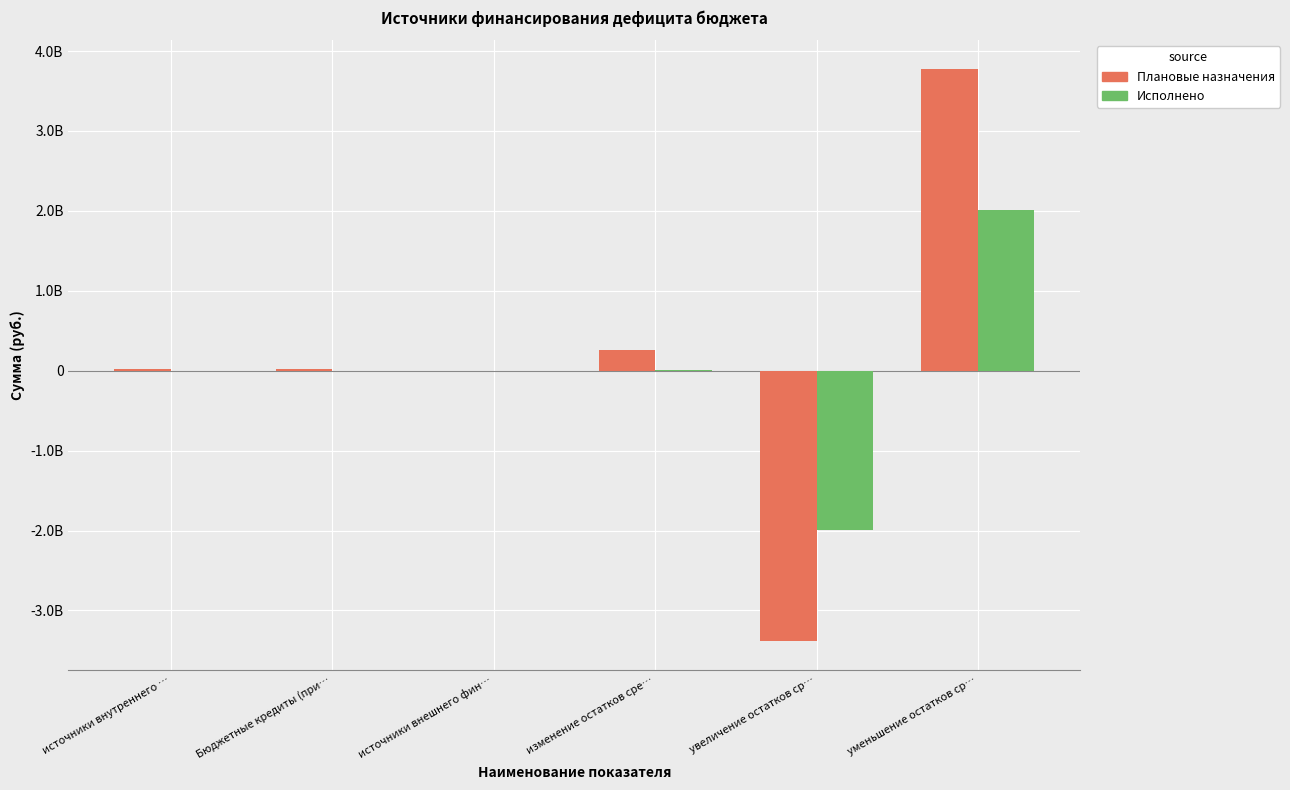

Are the bars grouped side by side (vs. stacked)?

Yes